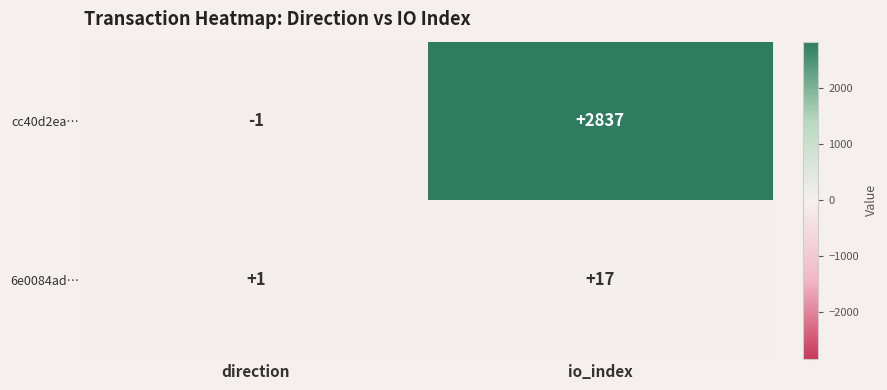

Reading left to right, extract all data points from this chart.

cc40d2ea…: -1	2837
6e0084ad…: 1	17